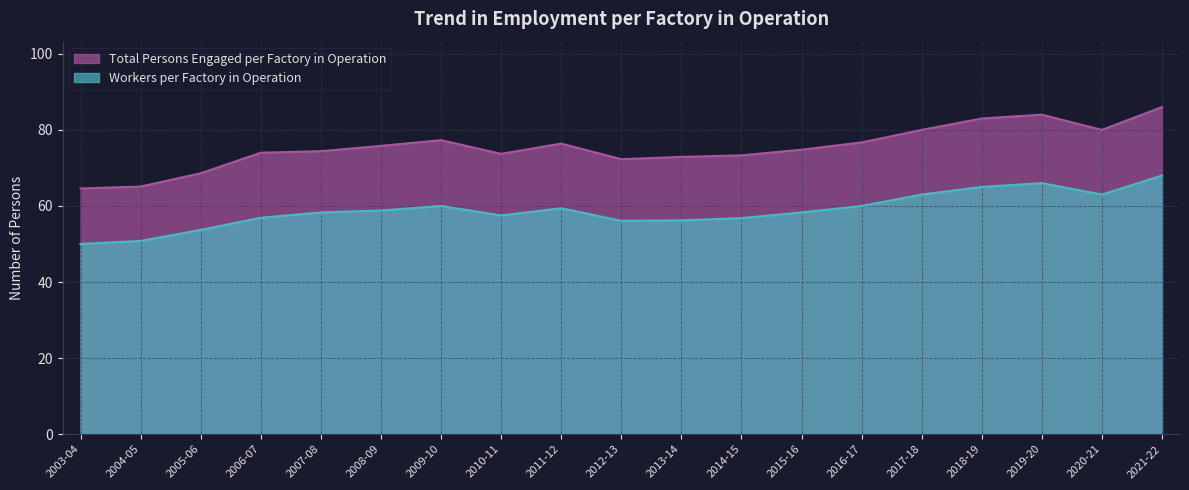

True or false: Total Persons Engaged per Factory in Operation has a value of 109.7 at 2016-17.

False